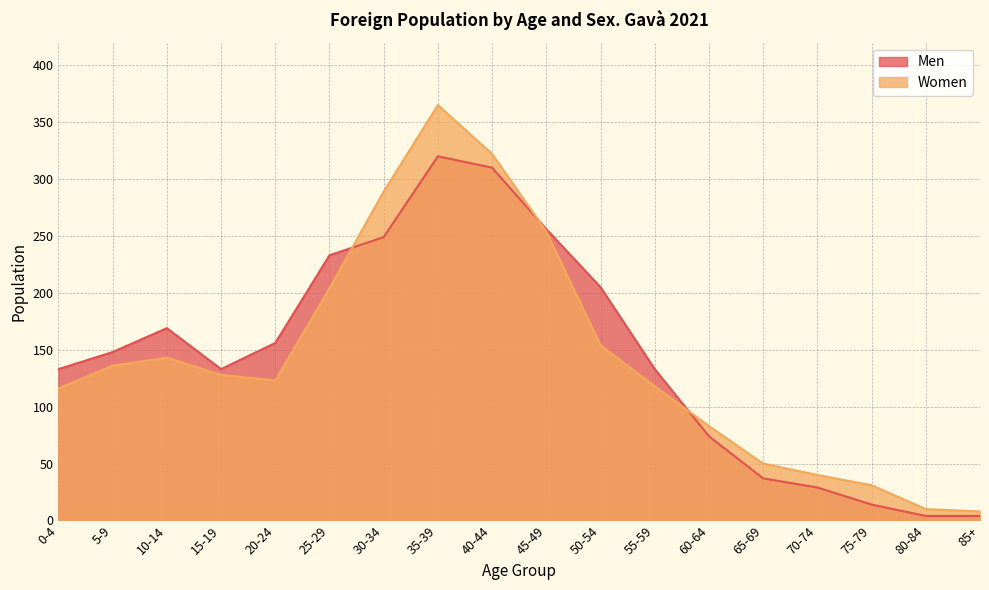

Does the chart display data point markers on the line(s)?

No